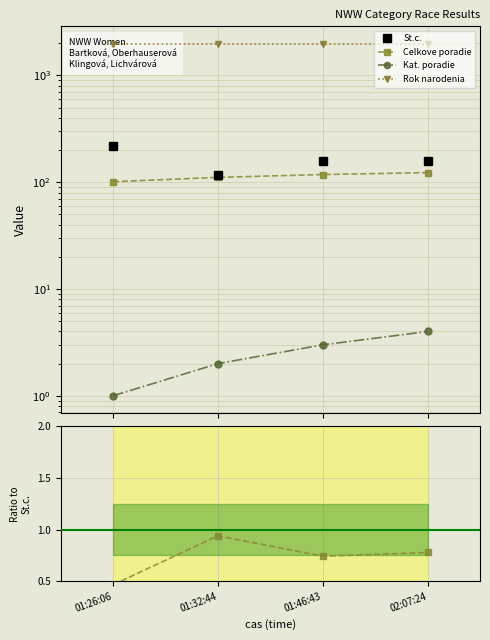

Rank the categories by Rok narodenia value from lowest to highest.

01:26:06, 01:46:43, 02:07:24, 01:32:44